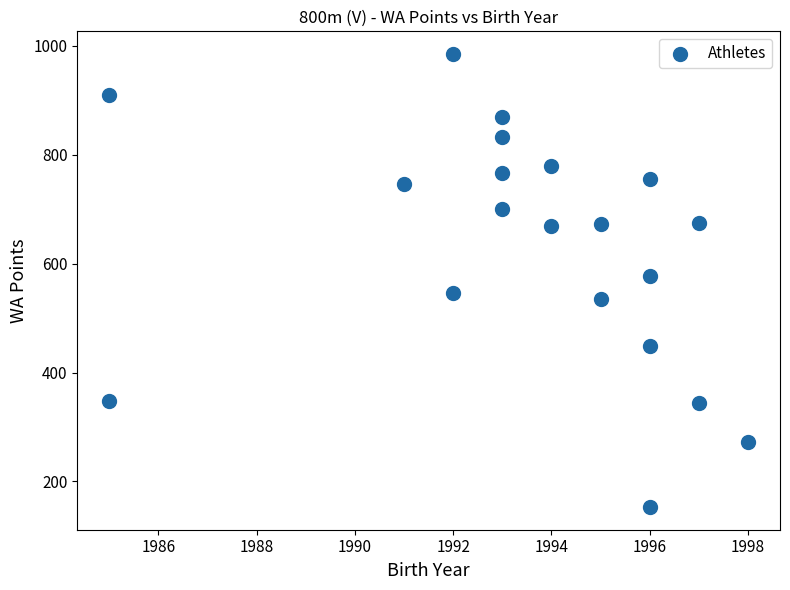

What is the range of Y values (max minus min)?

832